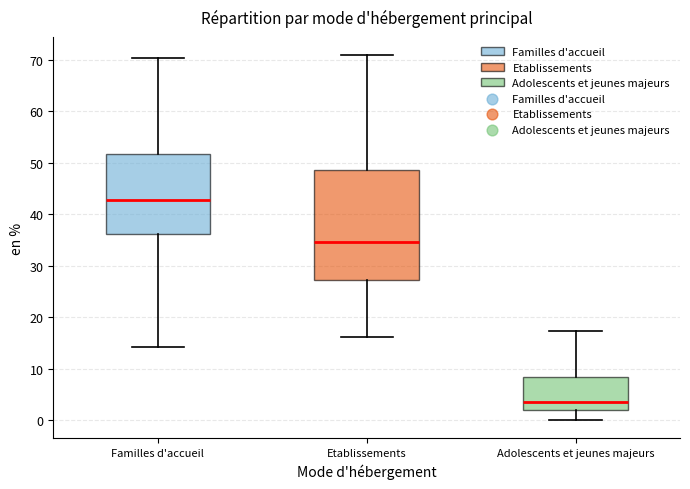

Reading left to right, read every box against the y-axis: the position of its median line, the range the box covers, and the ends of its whiskers. The values are not printed on the chart, so give them approximately, as read against the axis.

Familles d'accueil: median 43, box 36 to 52, whiskers 14 to 70
Etablissements: median 35, box 27 to 49, whiskers 16 to 71
Adolescents et jeunes majeurs: median 4, box 2 to 8, whiskers 0 to 17